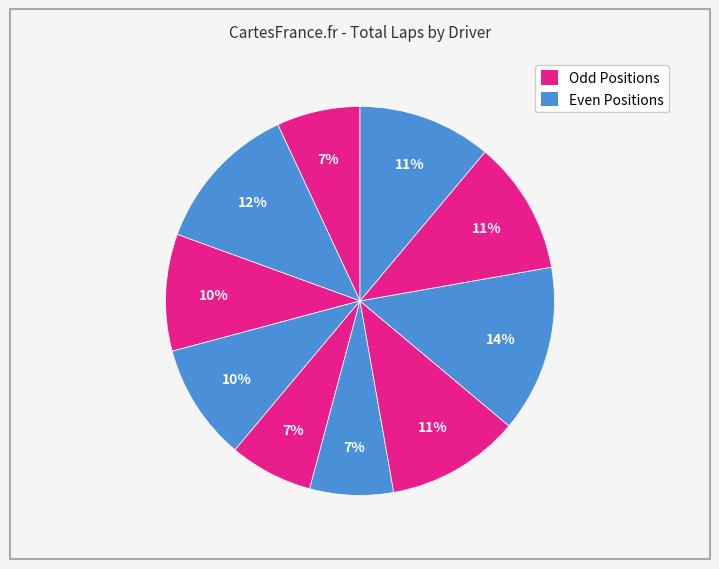

To the nearest percent, what is the difference between the largest and smallest slice percentages?

7%